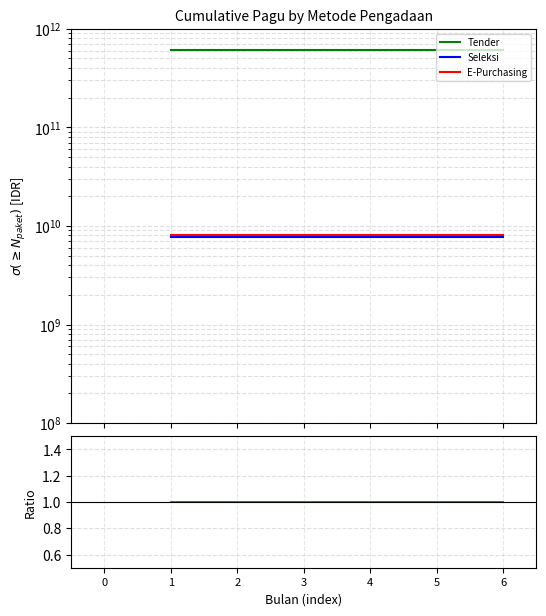

At which category does the chart reach its minimum across all series?

1